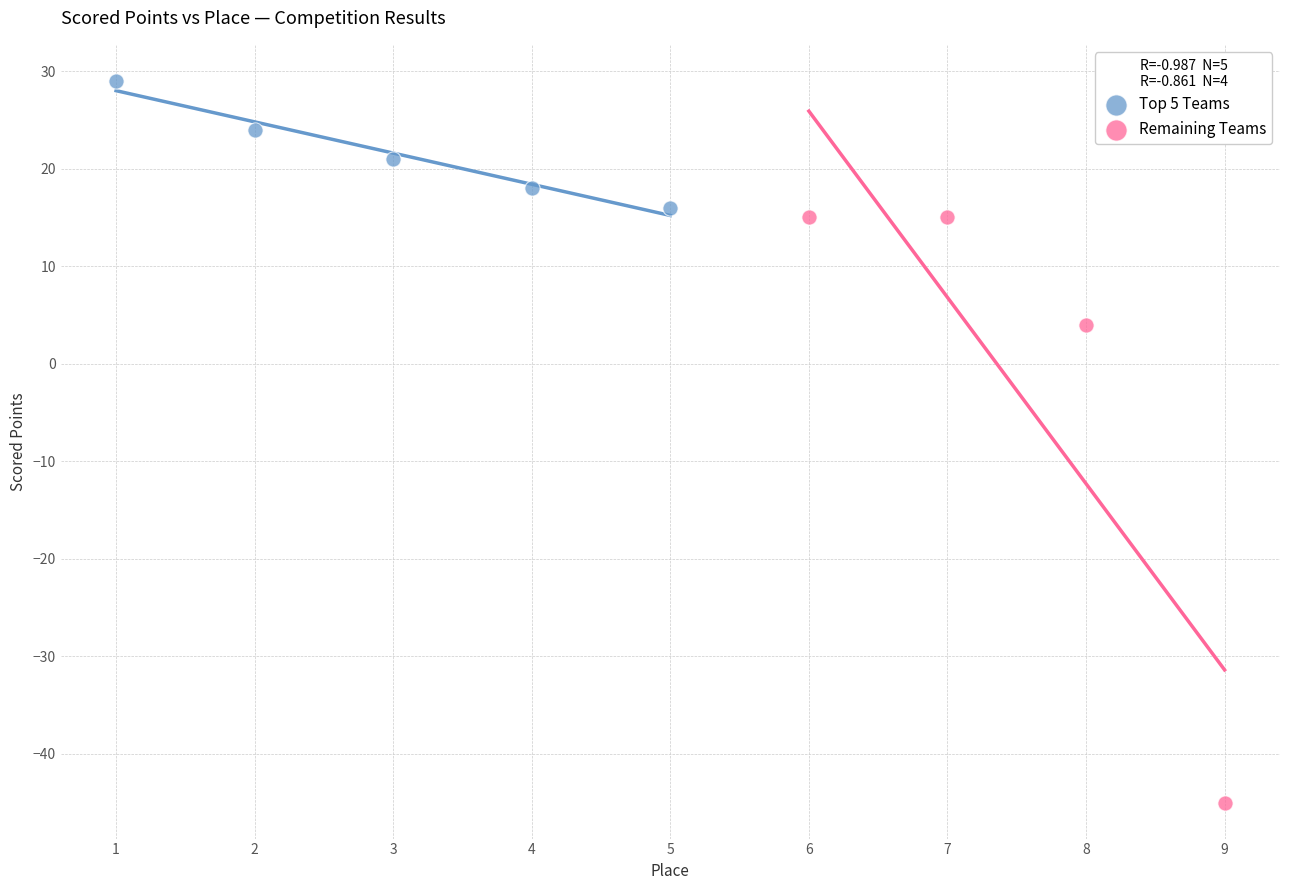

Which series has the largest Y range (max minus min)?

Remaining Teams